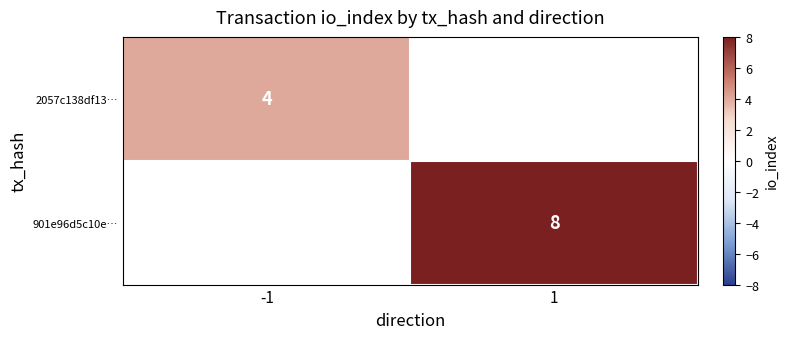

What is the minimum value shown in the chart?

4.0